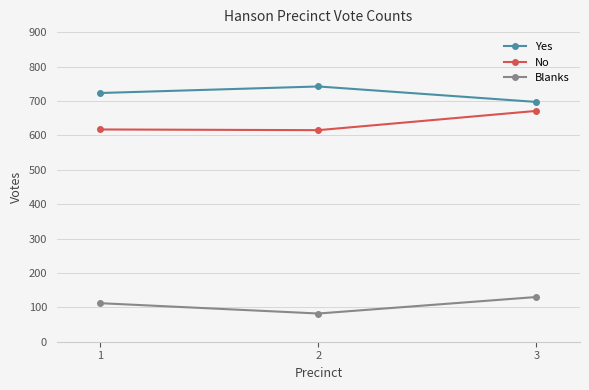

How many lines are shown in the chart?

3